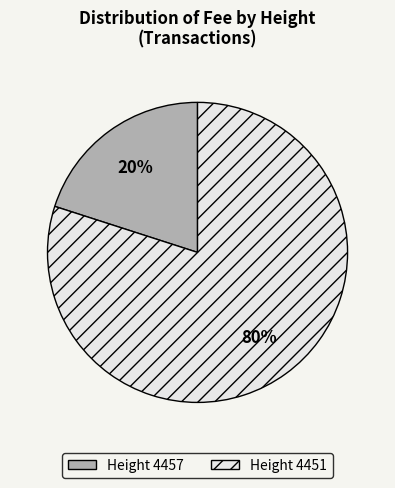

Is there any slice that represents more than half of the pie?

Yes